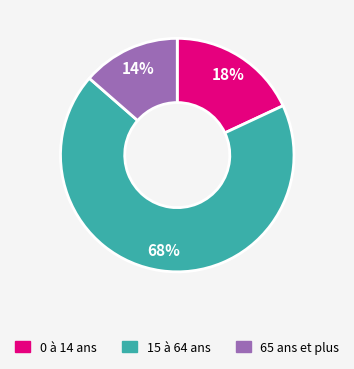

Rank the categories by value from highest to lowest.

15 à 64 ans, 0 à 14 ans, 65 ans et plus